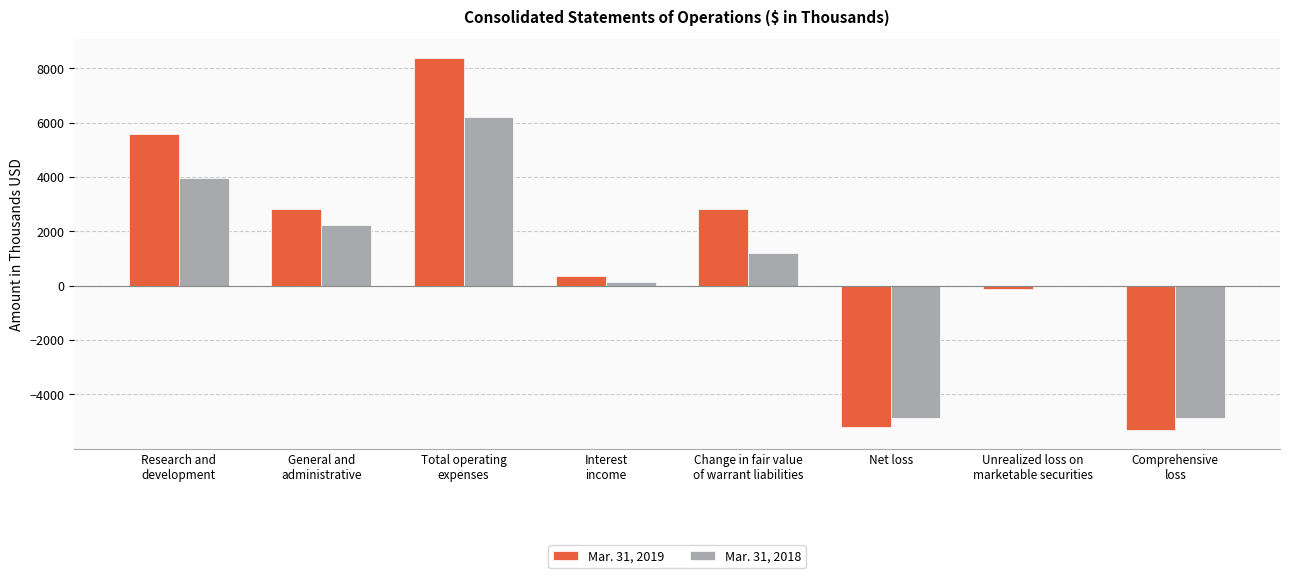

At which category is the sum across all series the highest?

Total operating
expenses